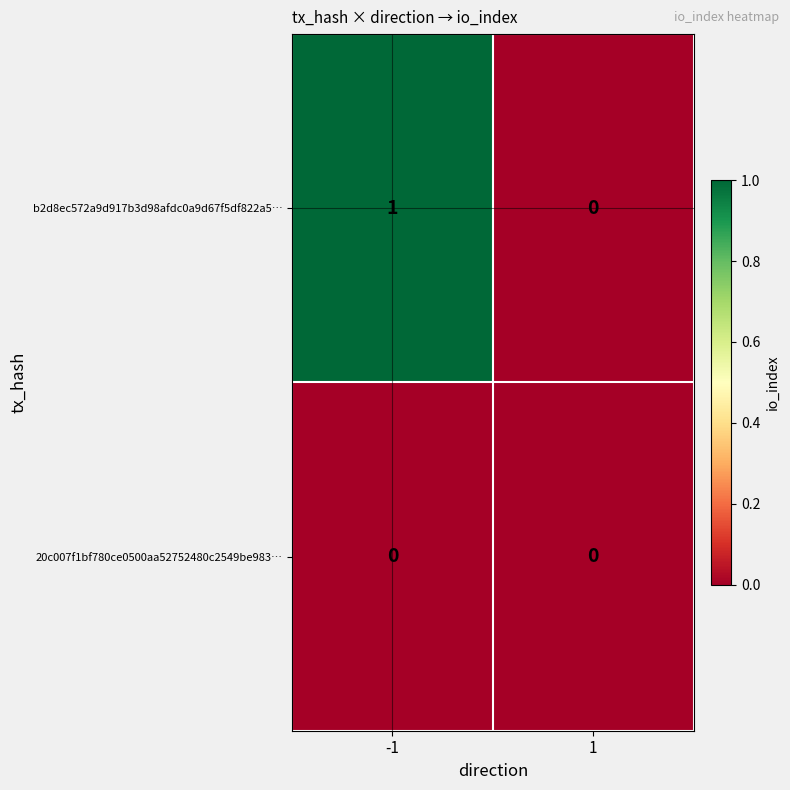

Rank the series by their average value, from highest to lowest.

b2d8ec572a9d917b3d98afdc0a9d67f5df822a5…, 20c007f1bf780ce0500aa52752480c2549be983…